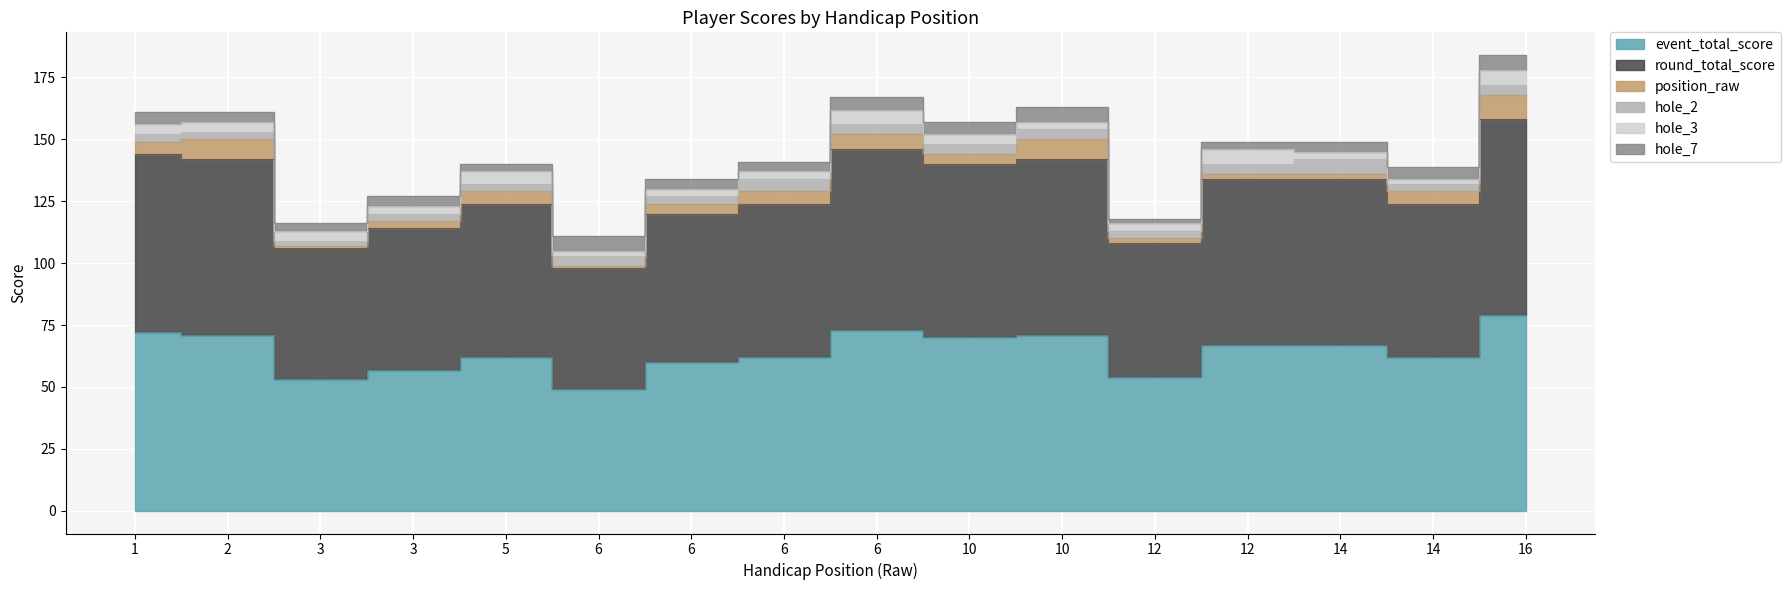

Reading right to left, extract all data points from this chart.

event_total_score: 16=79	14=62	14=67	12=67	12=54	10=71	10=70	6=73	6=62	6=60	6=49	5=62	3=57	3=53	2=71	1=72
round_total_score: 16=79	14=62	14=67	12=67	12=54	10=71	10=70	6=73	6=62	6=60	6=49	5=62	3=57	3=53	2=71	1=72
position_raw: 16=10	14=5	14=2	12=2	12=2	10=8	10=4	6=6	6=5	6=4	6=1	5=5	3=3	3=1	2=8	1=5
hole_2: 16=4	14=3	14=6	12=4	12=3	10=4	10=4	6=4	6=5	6=3	6=4	5=3	3=3	3=2	2=3	1=3
hole_3: 16=6	14=2	14=3	12=6	12=3	10=3	10=4	6=6	6=3	6=3	6=2	5=5	3=3	3=4	2=4	1=4
hole_7: 16=6	14=5	14=4	12=3	12=2	10=6	10=5	6=5	6=4	6=4	6=6	5=3	3=4	3=3	2=4	1=5